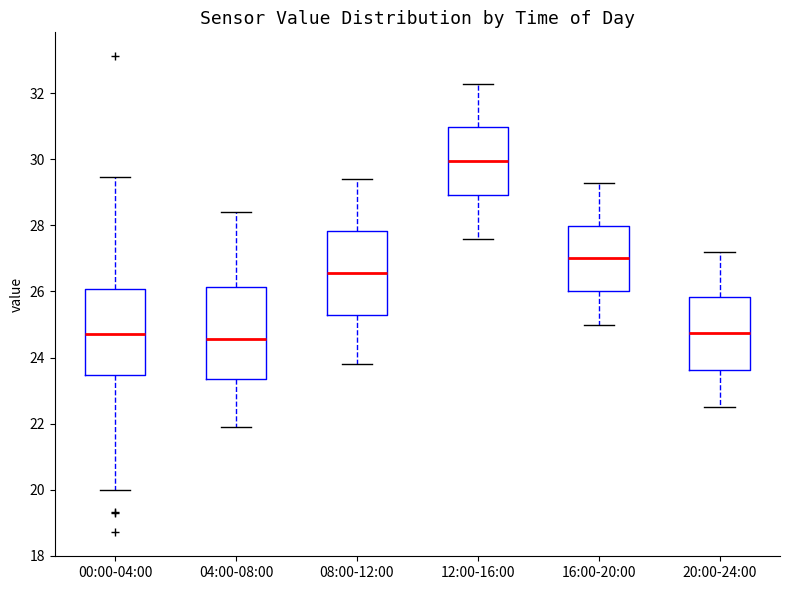

Where is the upper edge of the box for 16:00-20:00 on the y-axis? The values are not printed on the chart, so give them approximately, as read against the axis.

28.0